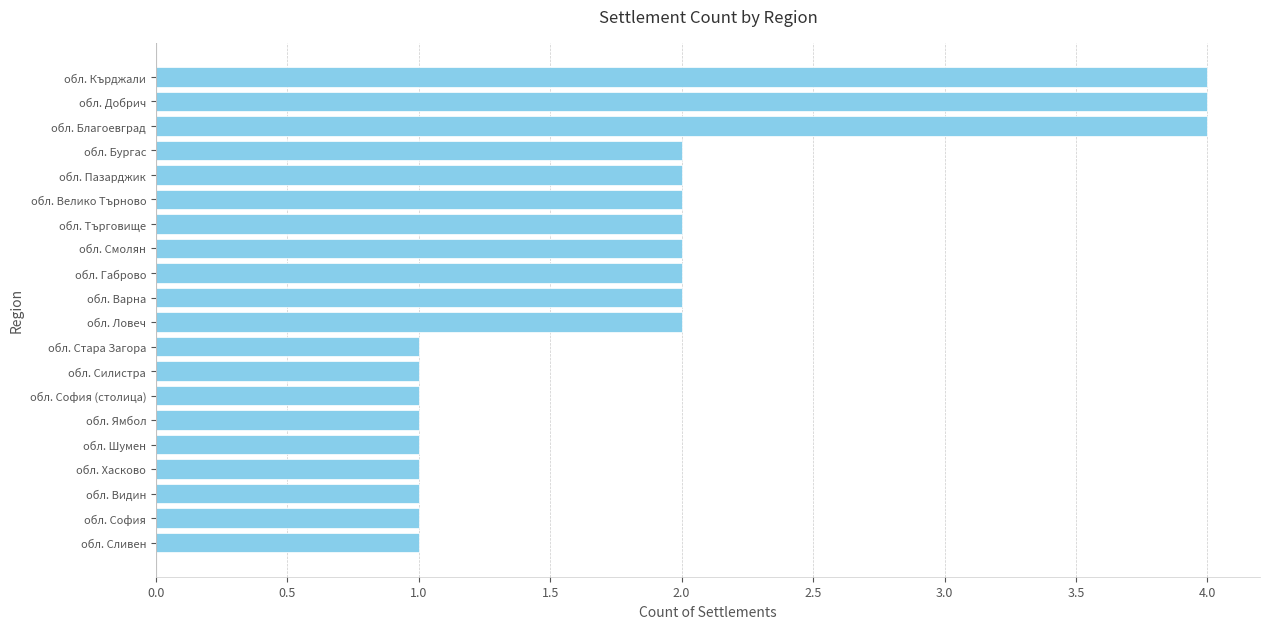

Reading bottom to top, what are all the values shown in this chart?

обл. Сливен=1	обл. София=1	обл. Видин=1	обл. Хасково=1	обл. Шумен=1	обл. Ямбол=1	обл. София (столица)=1	обл. Силистра=1	обл. Стара Загора=1	обл. Ловеч=2	обл. Варна=2	обл. Габрово=2	обл. Смолян=2	обл. Търговище=2	обл. Велико Търново=2	обл. Пазарджик=2	обл. Бургас=2	обл. Благоевград=4	обл. Добрич=4	обл. Кърджали=4